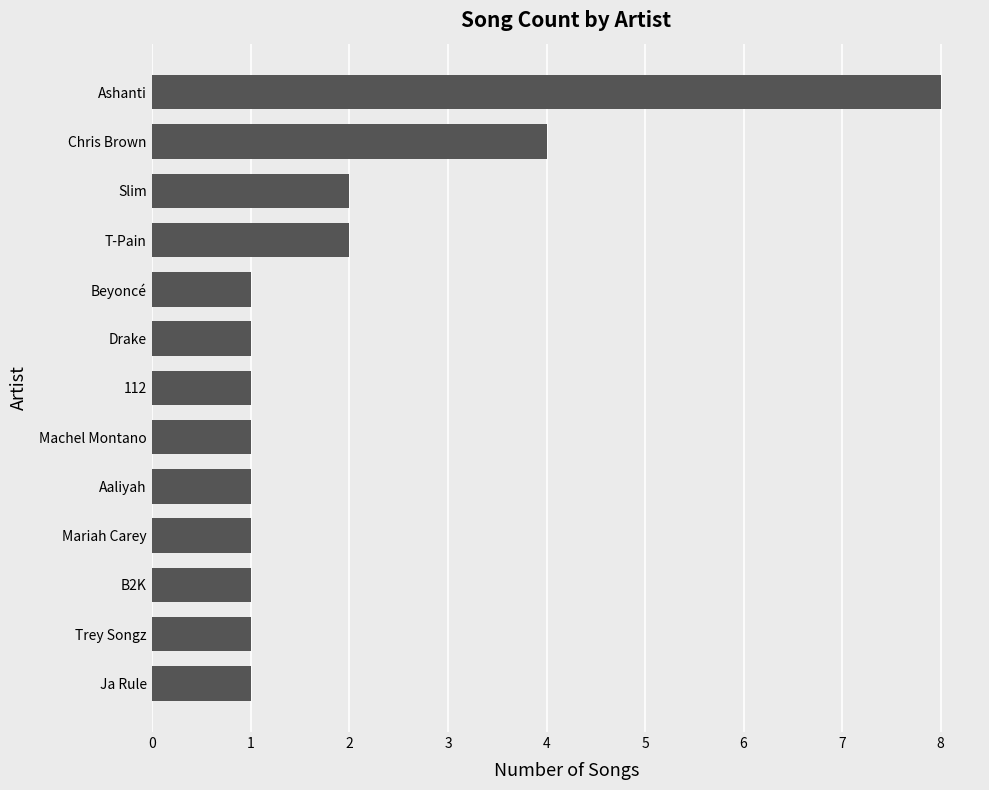

Between T-Pain and Ashanti, which is larger?

Ashanti